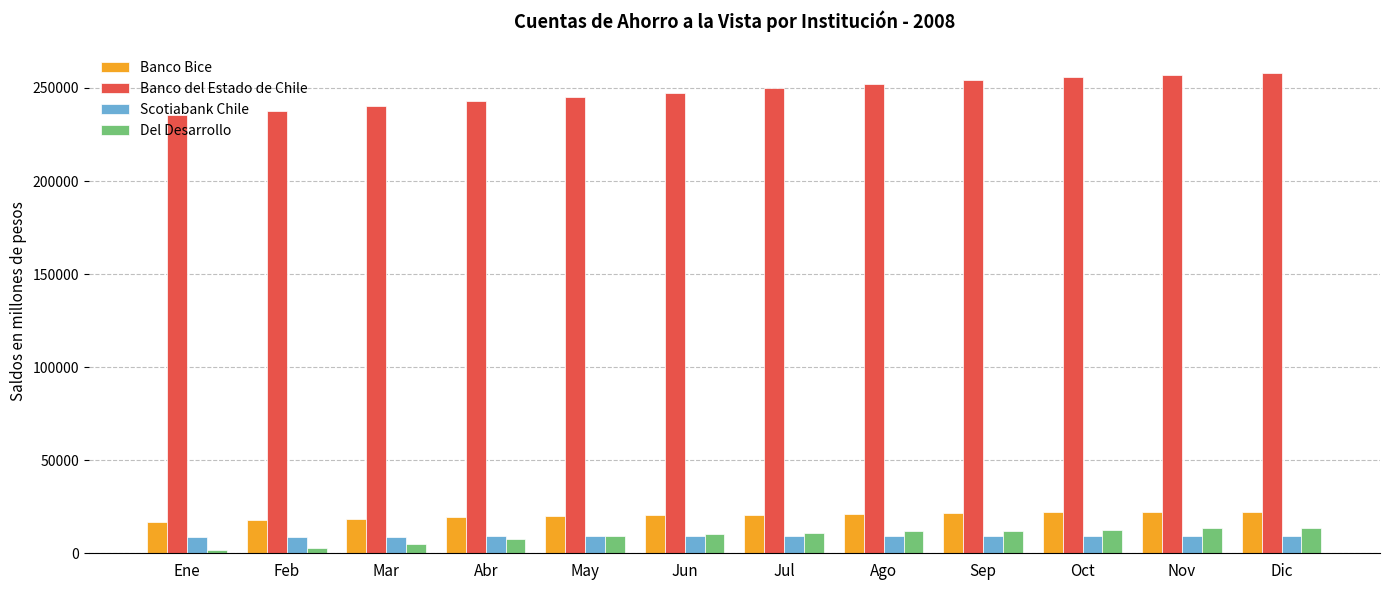

What are all the series names shown in the legend?

Banco Bice, Banco del Estado de Chile, Scotiabank Chile, Del Desarrollo